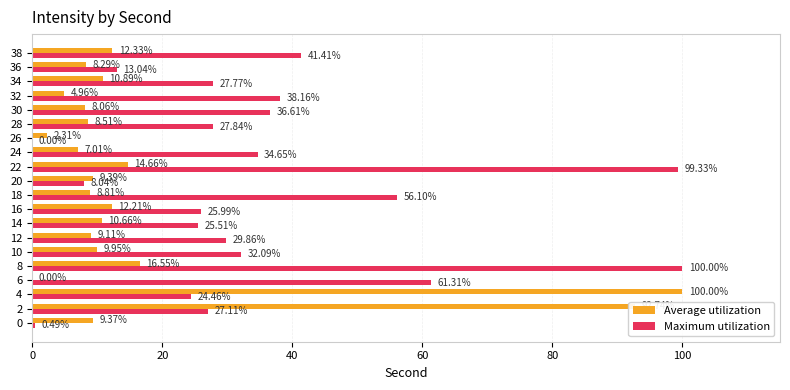

Which series changed the most between 8 and 18?

Maximum utilization